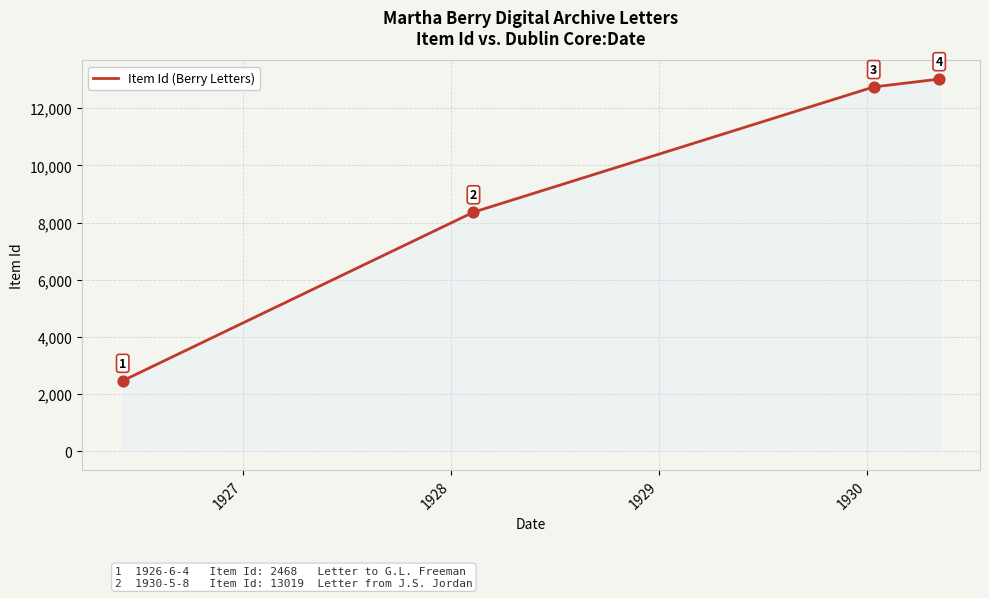

True or false: there are more than 2 points higher than both neighbors.

False